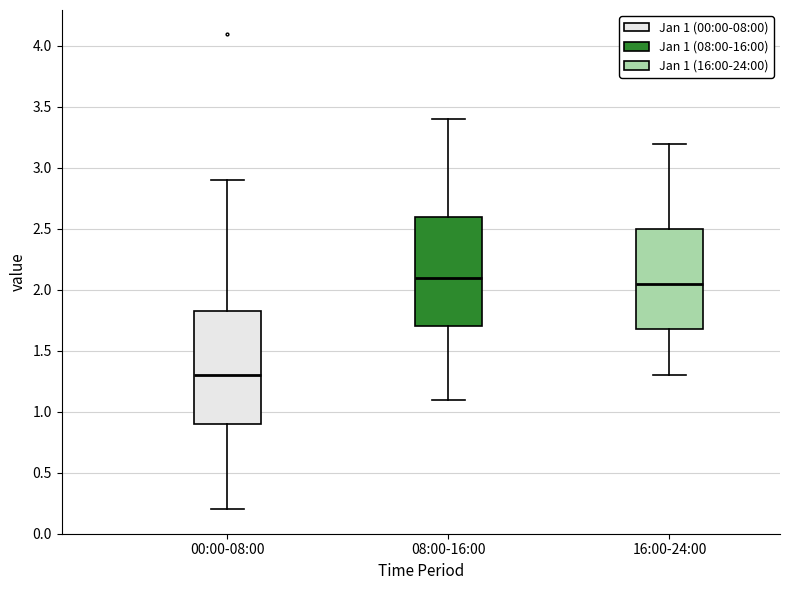

Reading left to right, read every box against the y-axis: the position of its median line, the range the box covers, and the ends of its whiskers. The values are not printed on the chart, so give them approximately, as read against the axis.

00:00-08:00: median 1.30, box 0.90 to 1.85, whiskers 0.20 to 2.90
08:00-16:00: median 2.10, box 1.70 to 2.60, whiskers 1.10 to 3.40
16:00-24:00: median 2.05, box 1.70 to 2.50, whiskers 1.30 to 3.20